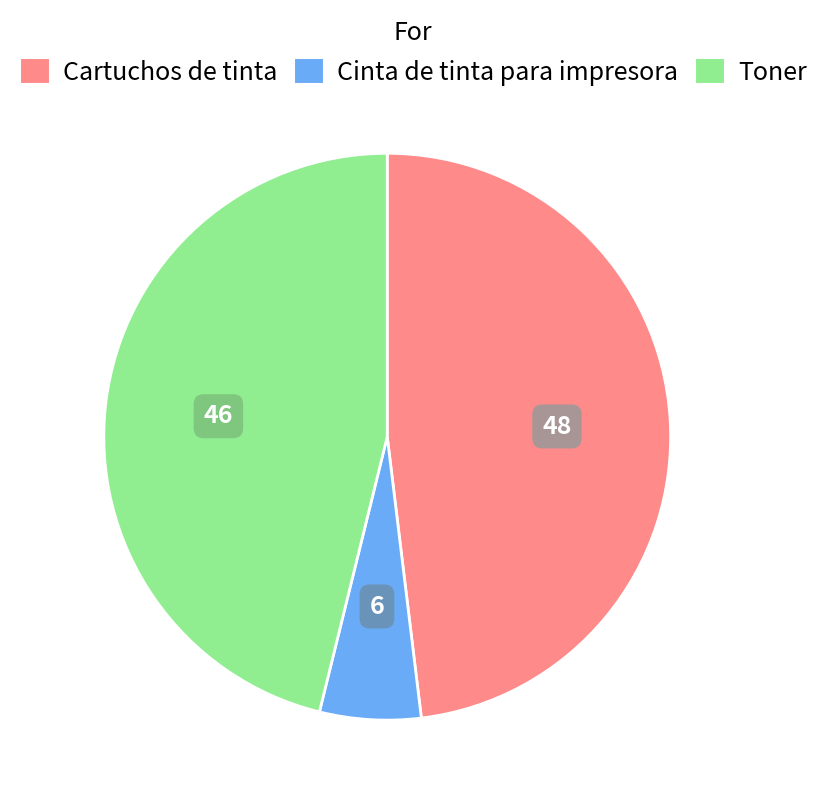

Between Toner and Cinta de tinta para impresora, which is larger?

Toner